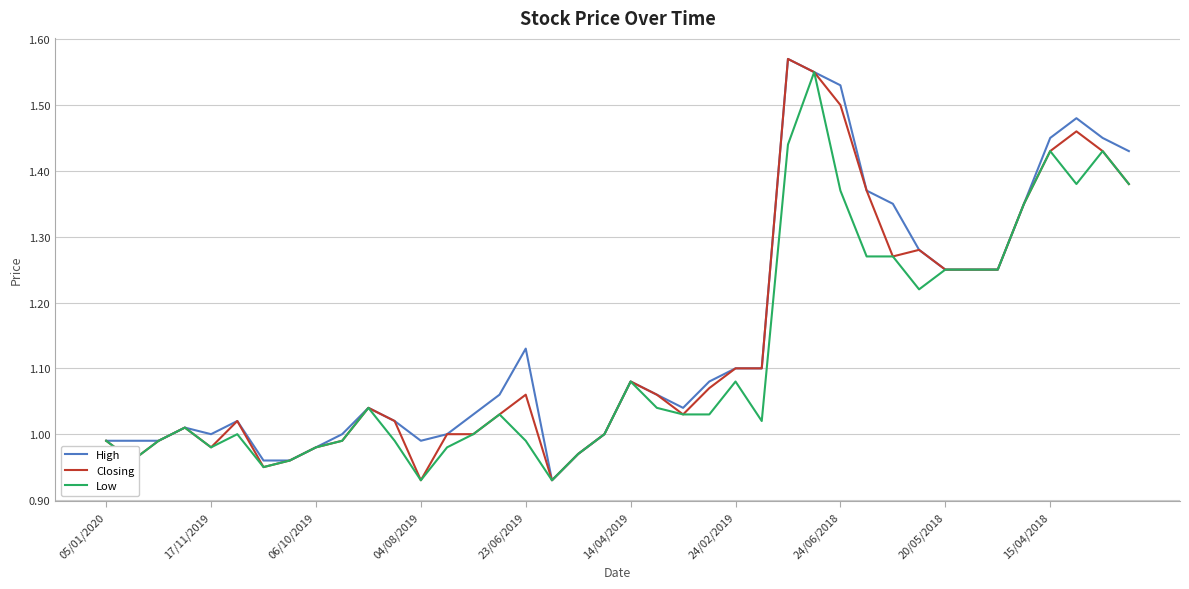

Does the chart have visible grid lines?

Yes